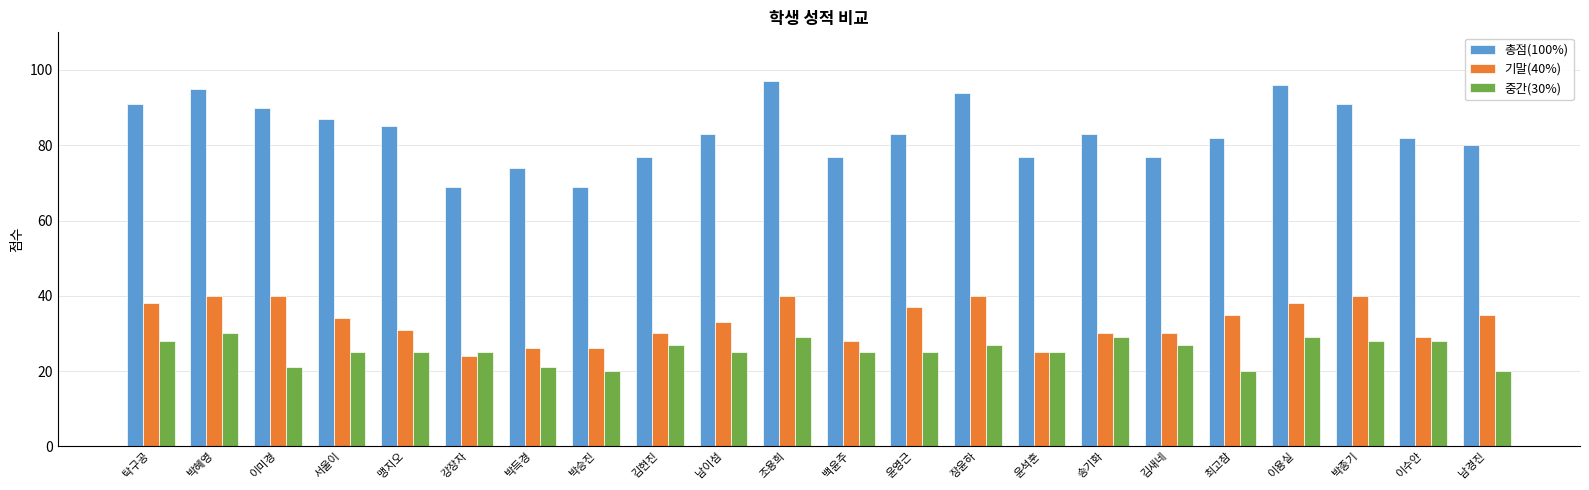

What is the average value of the 기말(40%) series?

33